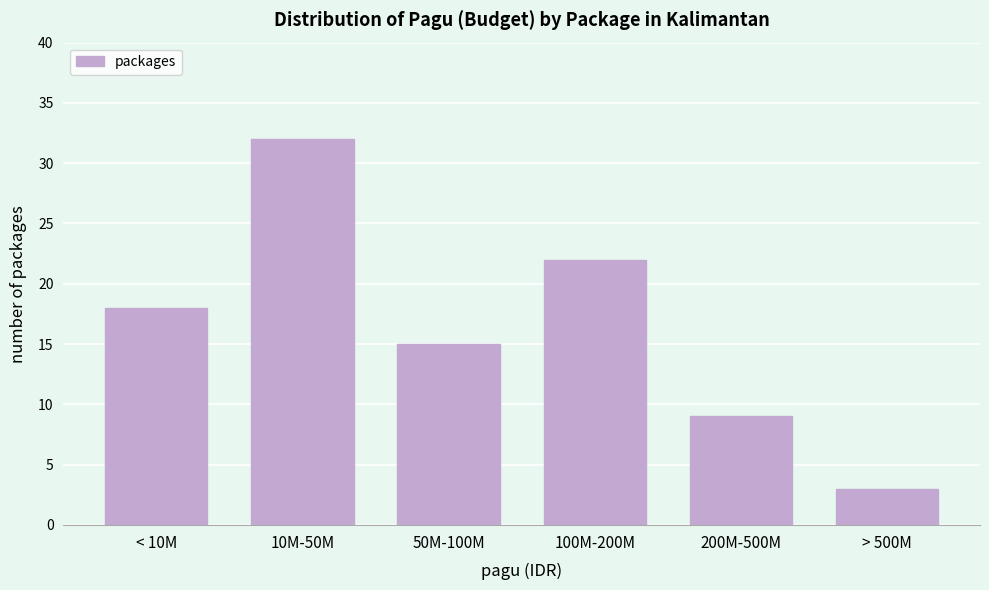

Reading right to left, what are all the values shown in this chart?

3	9	22	15	32	18